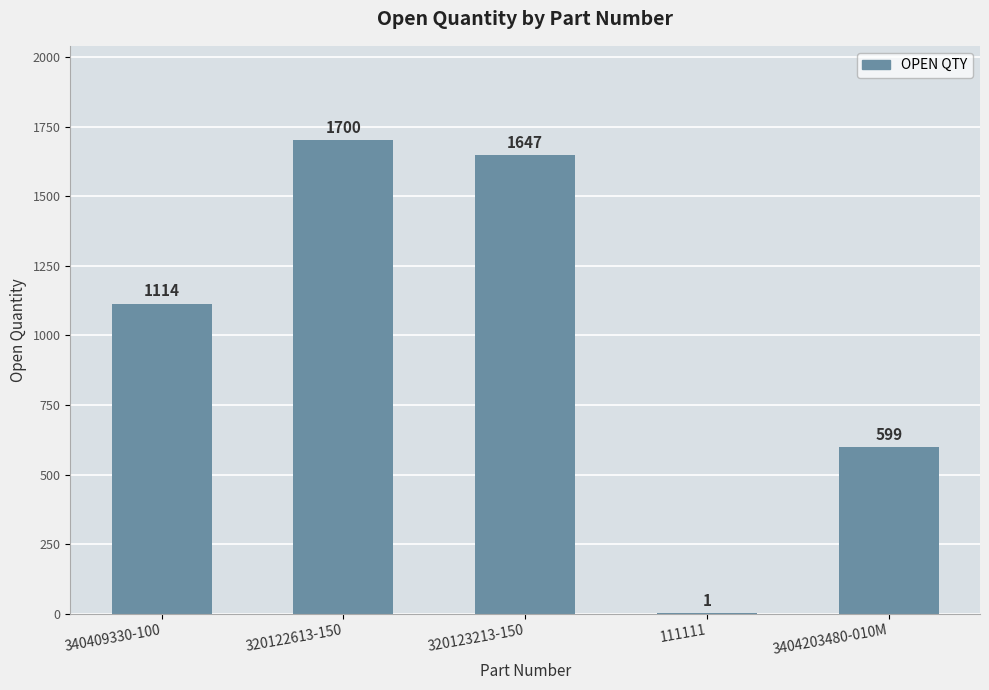

Reading left to right, what are all the values shown in this chart?

1114	1700	1647	1	599